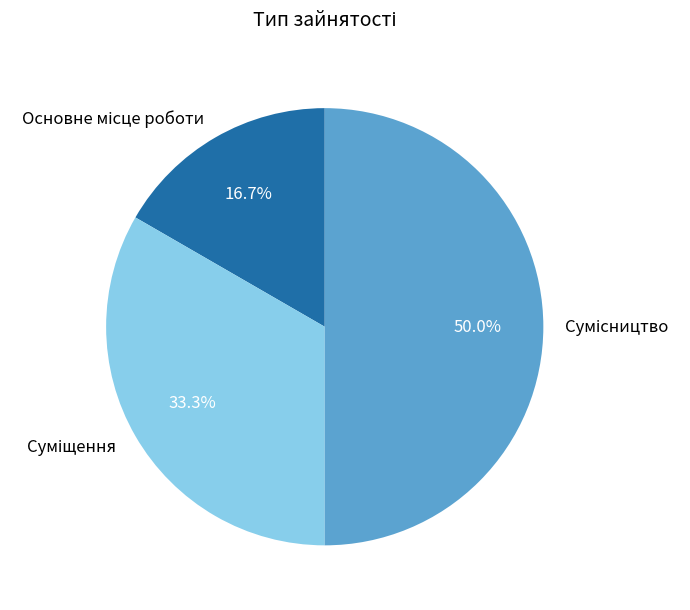

To the nearest percent, what percentage of the pie is Суміщення?

33%